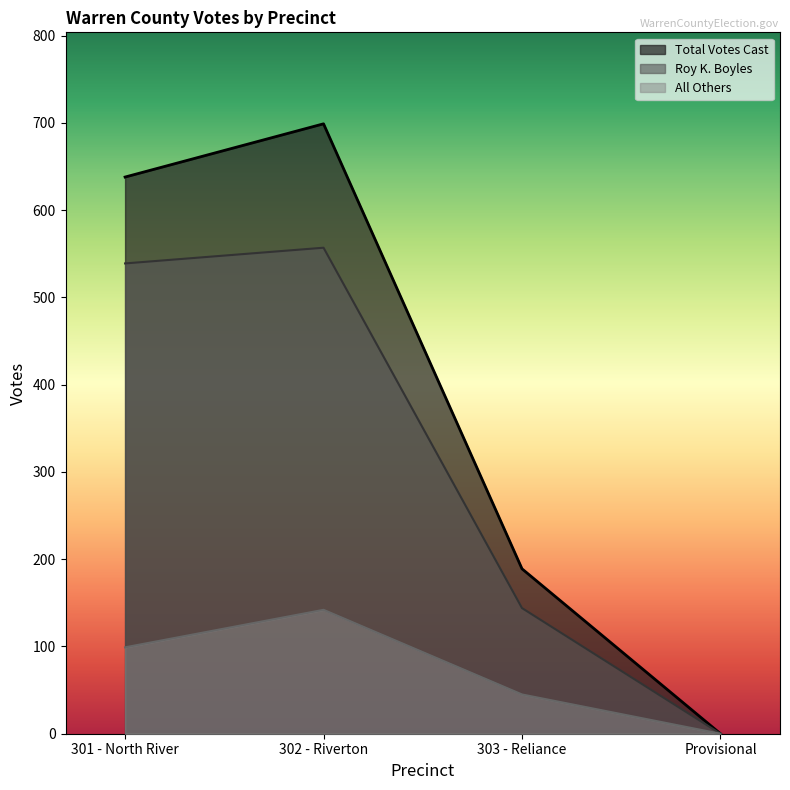

What is the difference between the second highest and minimum values in the All Others series?

99